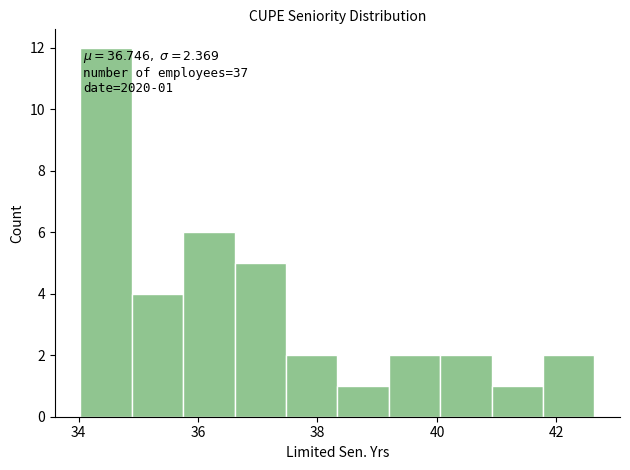

Which range on the x-axis has the tallest bar?

34.0 to 34.8